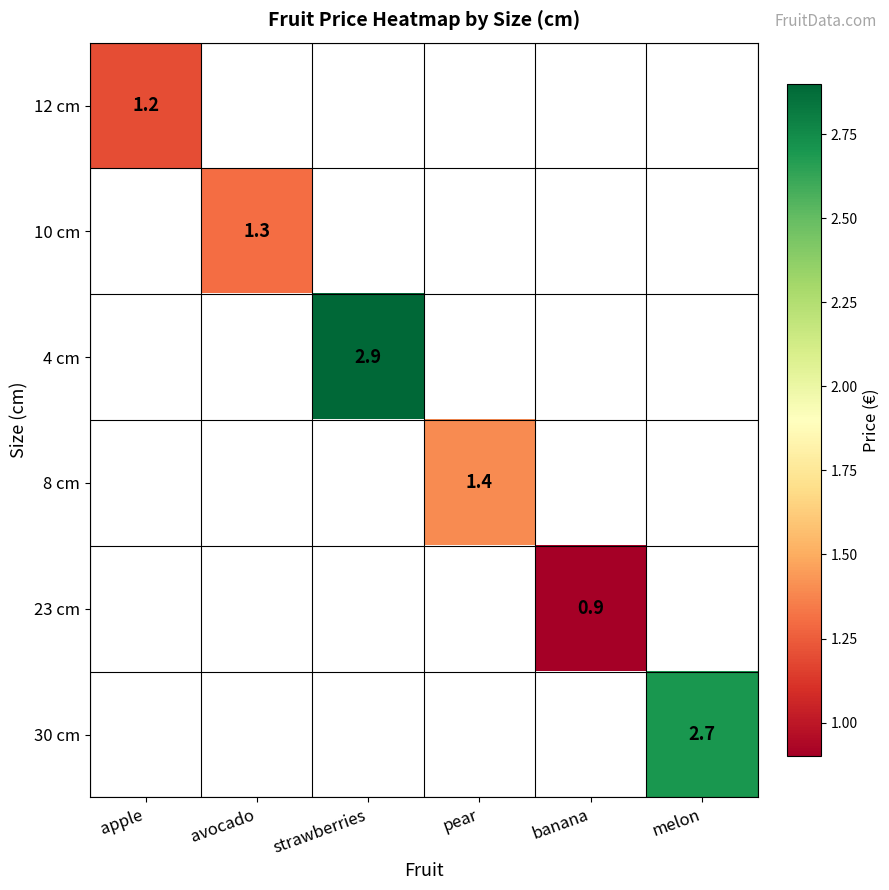

What is the smallest value displayed?

0.9